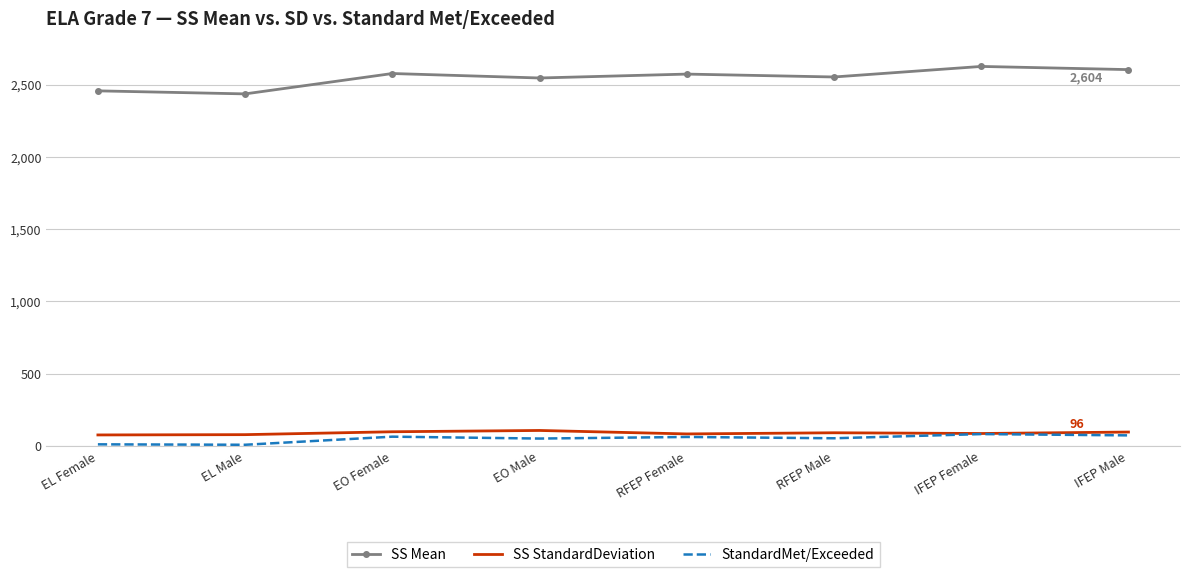

What is the lowest value of the SS Mean series?

2436